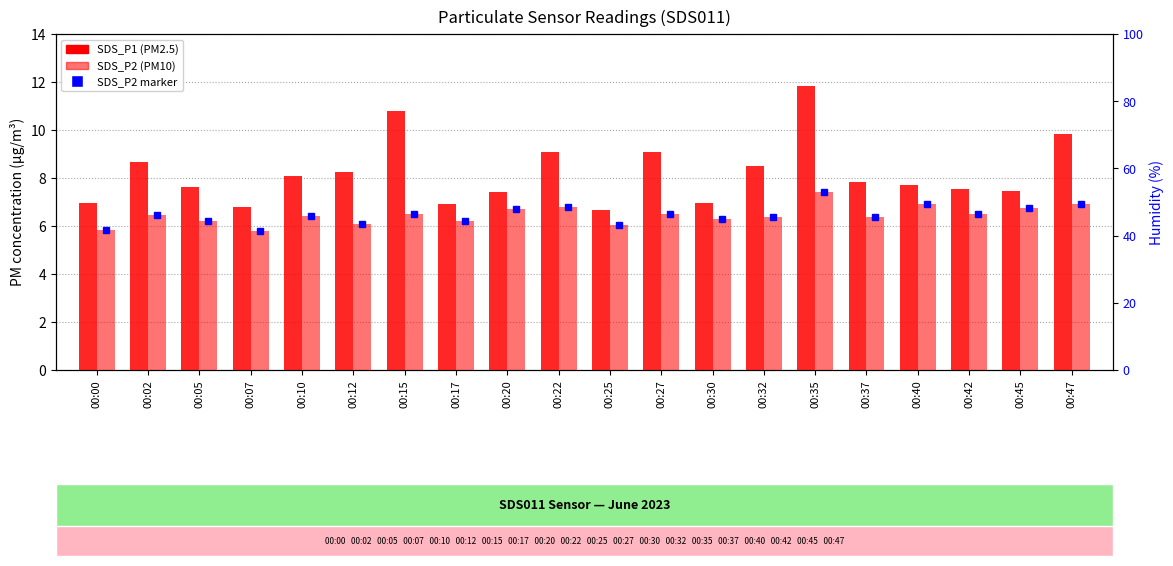

How many bars are there in total?

40